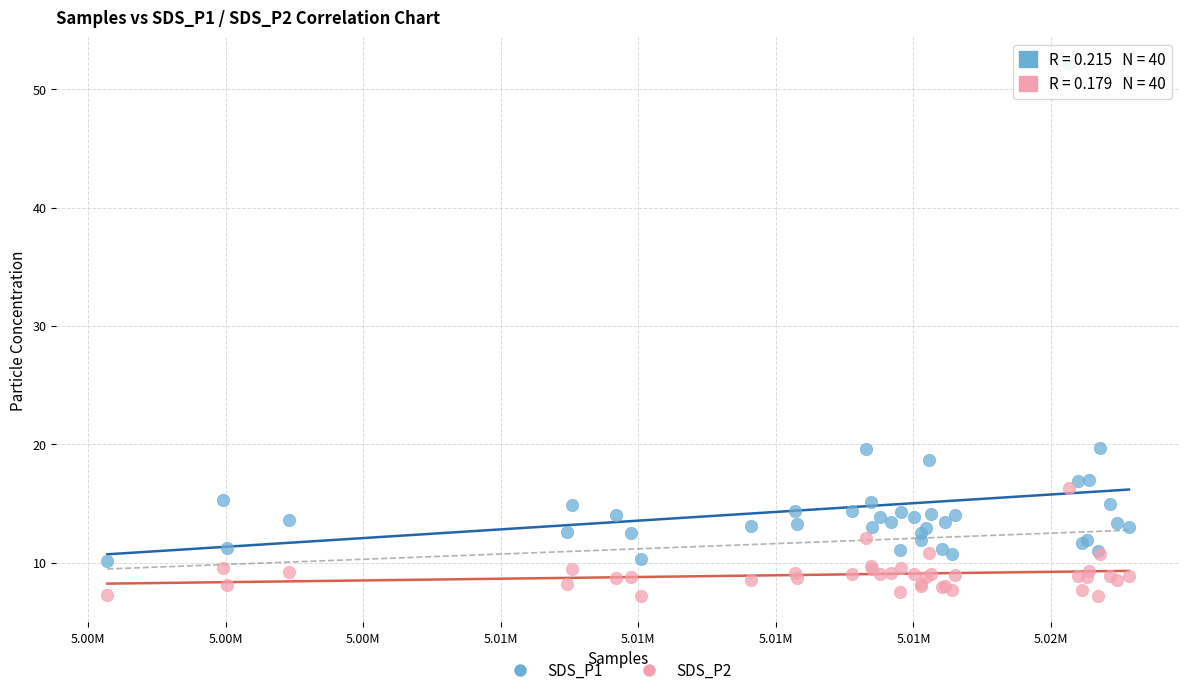

Which series reaches the minimum Y coordinate?

SDS_P2